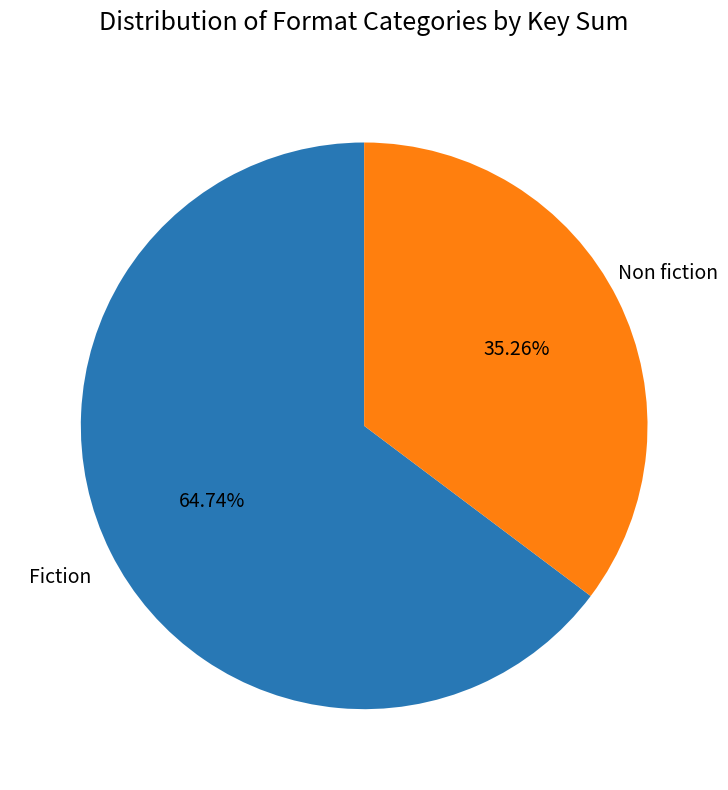

Approximately how many times larger is the value at Fiction compared to Non fiction?

1.8